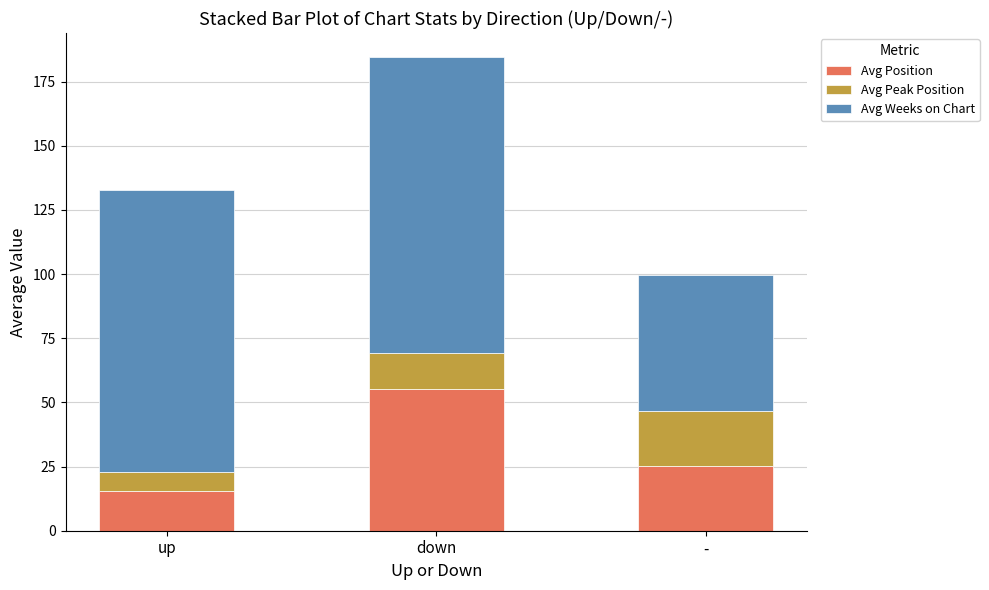

The value of Avg Position at up is 7.0. True or false?

False